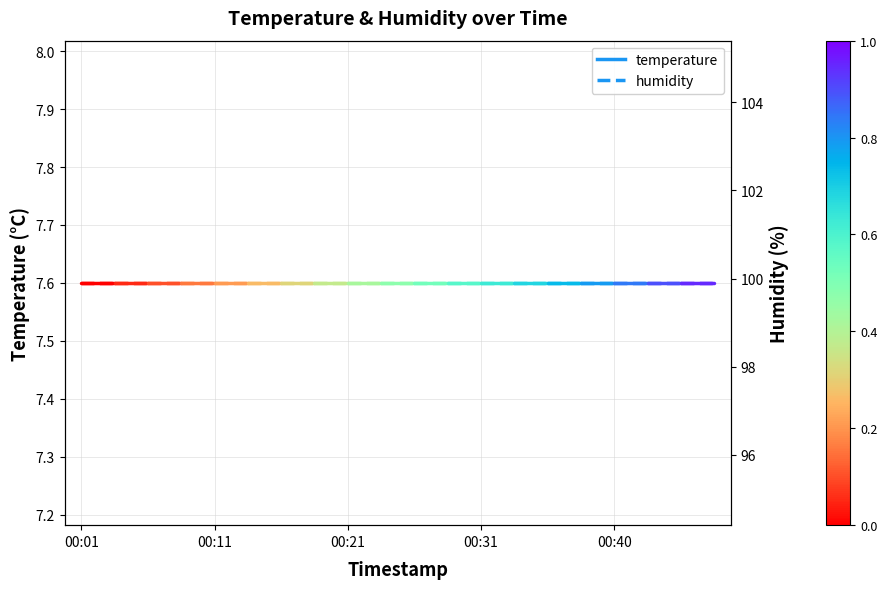

Rank the series by their average value, from lowest to highest.

temperature, humidity